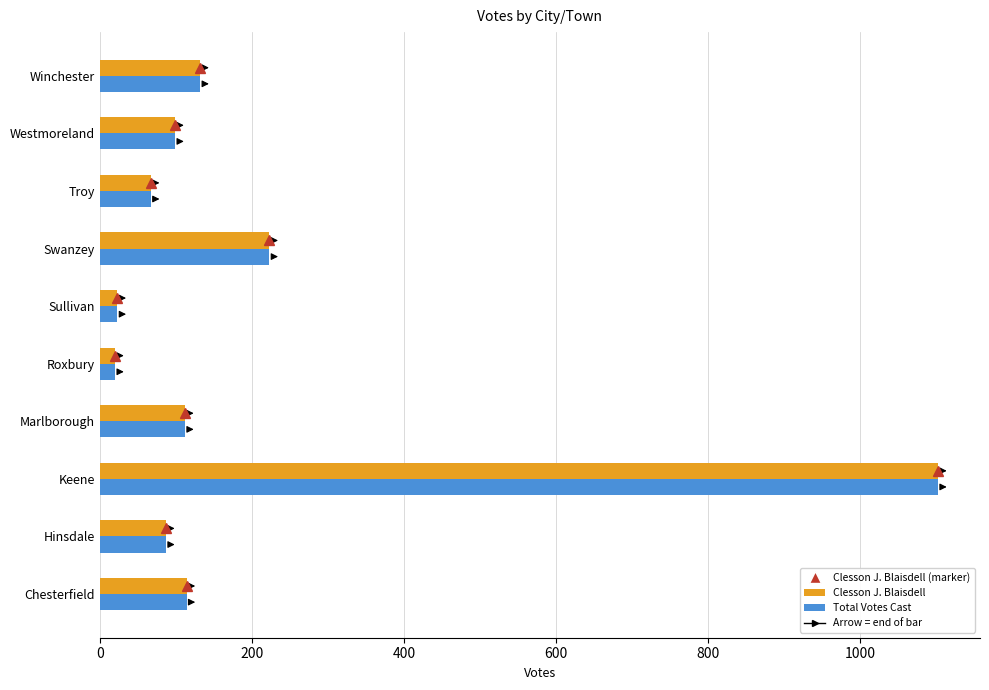

What is the average value of the Clesson J. Blaisdell series?

198